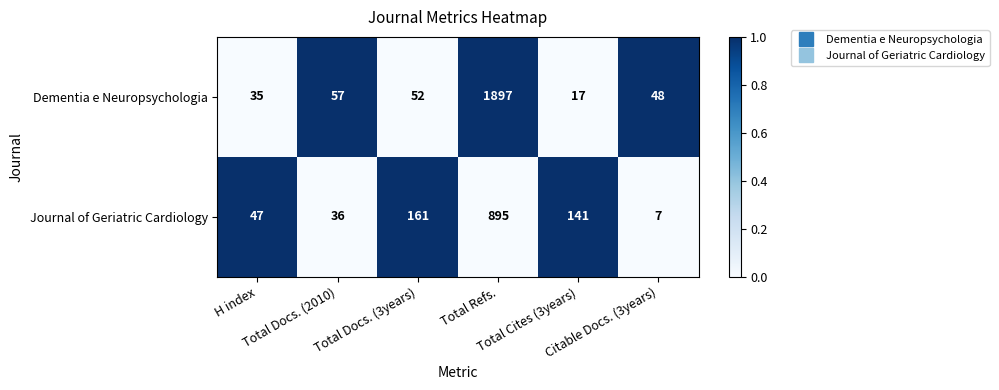

List the series in order of their overall mean, lowest first.

Journal of Geriatric Cardiology, Dementia e Neuropsychologia